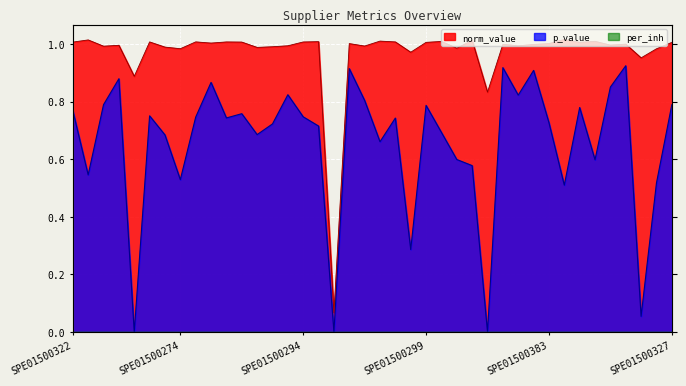

Rank the categories by p_value value from highest to lowest.

SPE01500387, SPE01500350, SPE01500324, SPE01500363, SPE01500347, SPE01500323, SPE01500302, SPE01500360, SPE01500300, SPE01500380, SPE01500359, SPE01500327, SPE01500299, SPE01500351, SPE01500322, SPE01500310, SPE01500334, SPE01500294, SPE01500335, SPE01500348, SPE01500311, SPE01500383, SPE01500379, SPE01500338, SPE01500312, SPE01500647, SPE01500309, SPE01500349, SPE01500279, SPE01500364, SPE01500339, SPE01500288, SPE01500274, SPE00200331, SPE01500340, SPE01500276, SPE01500313, SPE01500377, SPE01500325, SPE01500362